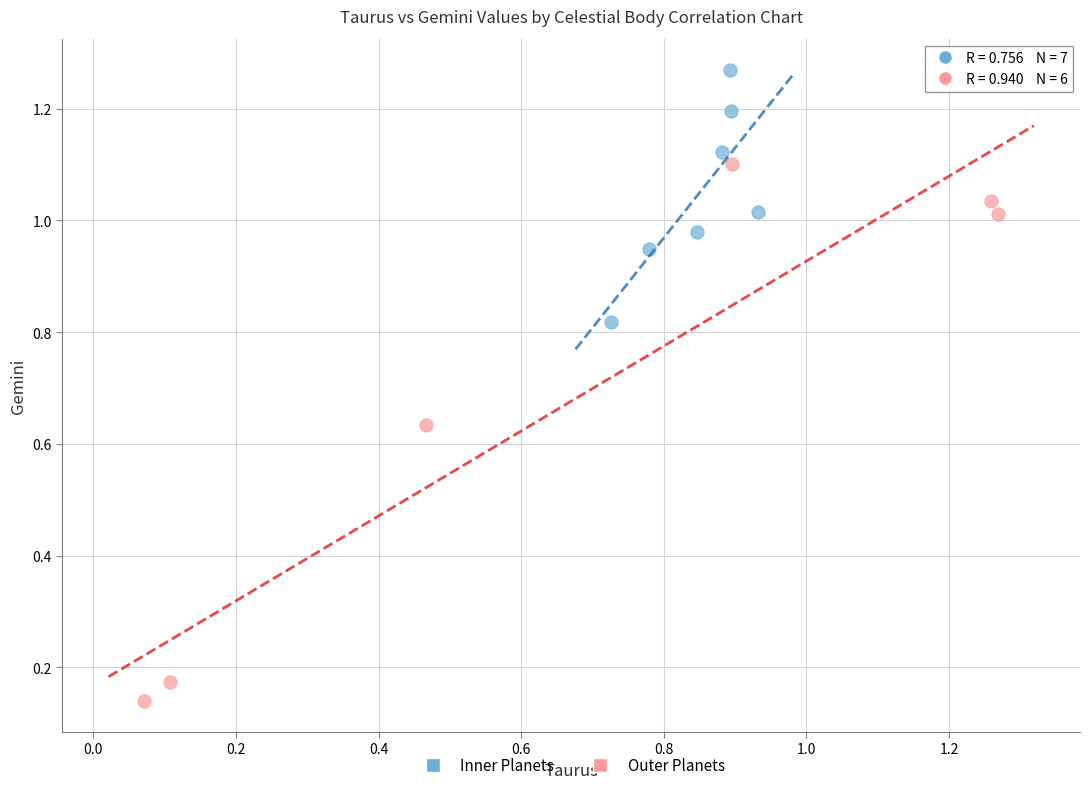

Which series reaches the minimum Y coordinate?

Outer Planets